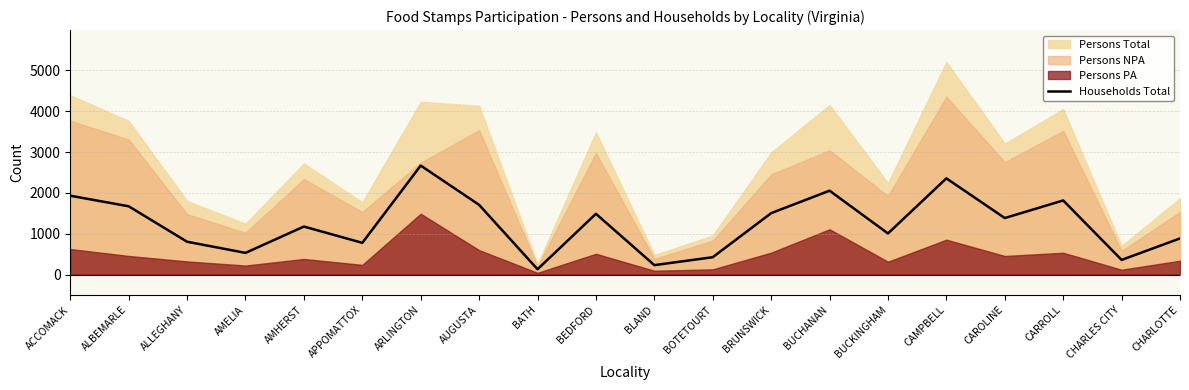

List the labels in order of value, smallest first.

BATH, BLAND, CHARLES CITY, BOTETOURT, AMELIA, APPOMATTOX, ALLEGHANY, CHARLOTTE, BUCKINGHAM, AMHERST, CAROLINE, BEDFORD, BRUNSWICK, ALBEMARLE, AUGUSTA, CARROLL, ACCOMACK, BUCHANAN, CAMPBELL, ARLINGTON